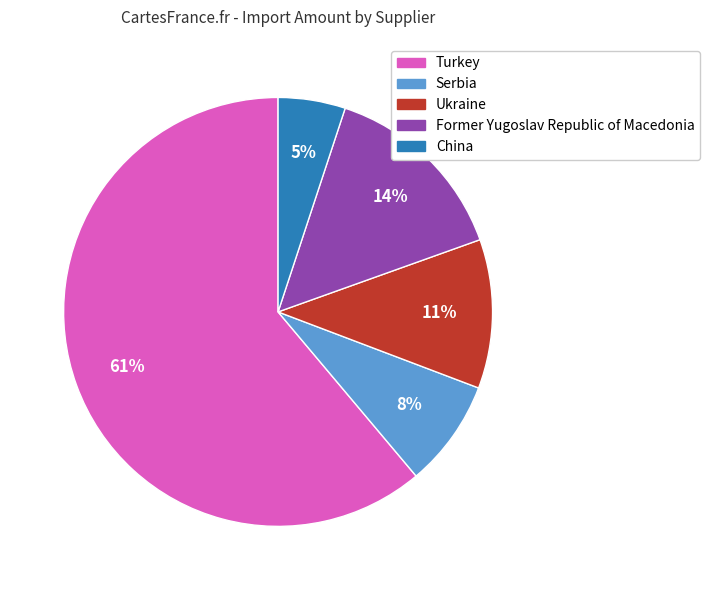

Between Former Yugoslav Republic of Macedonia and Serbia, which is larger?

Former Yugoslav Republic of Macedonia